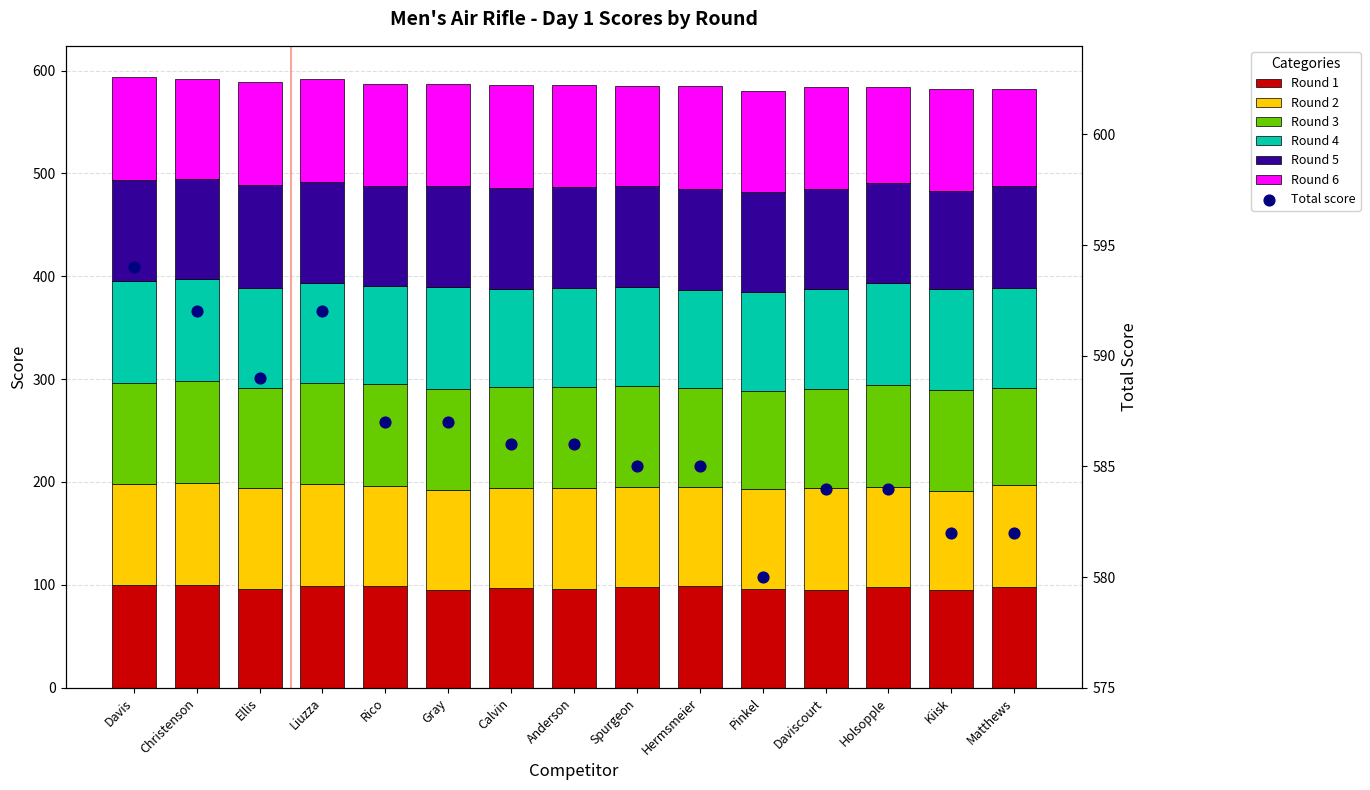

Which series has the largest Y range (max minus min)?

Round 6